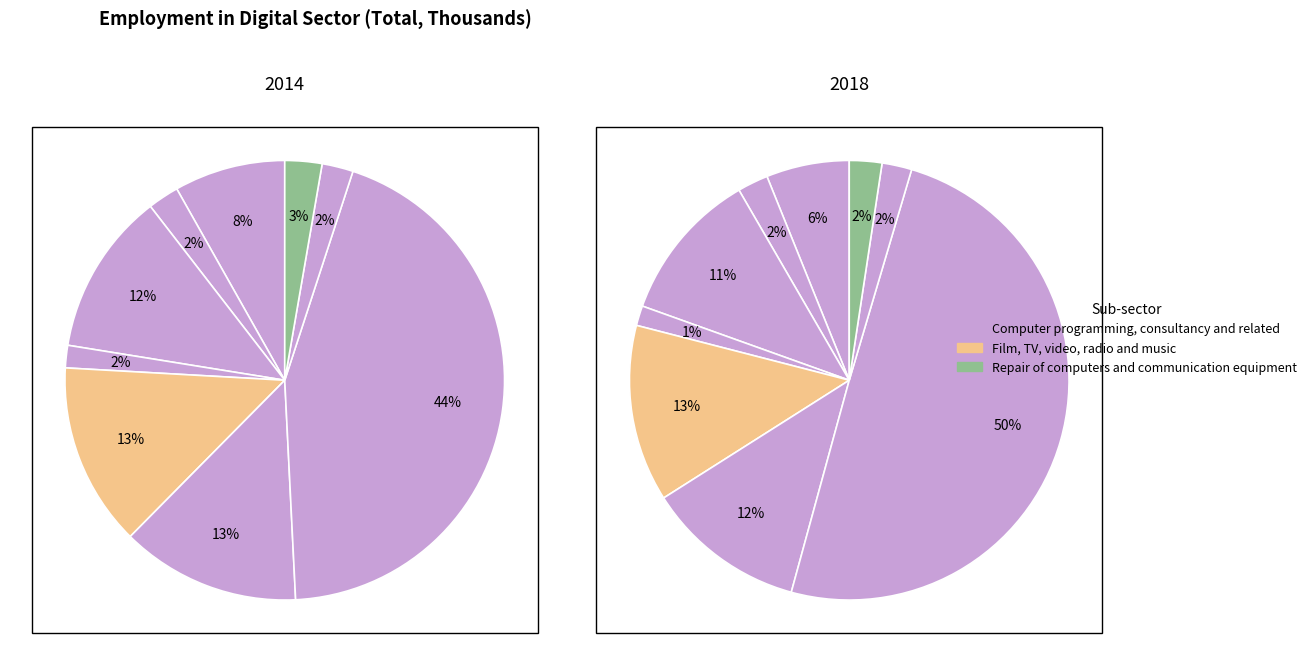

To the nearest percent, what is the combined percentage of values_2014 and 5?

18%